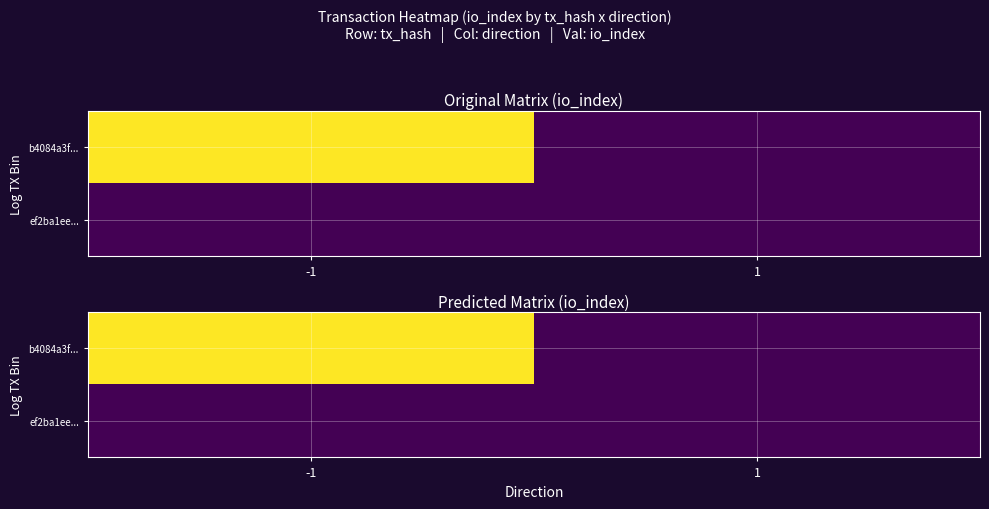

What is the sum of all ef2ba1ee... values?

1